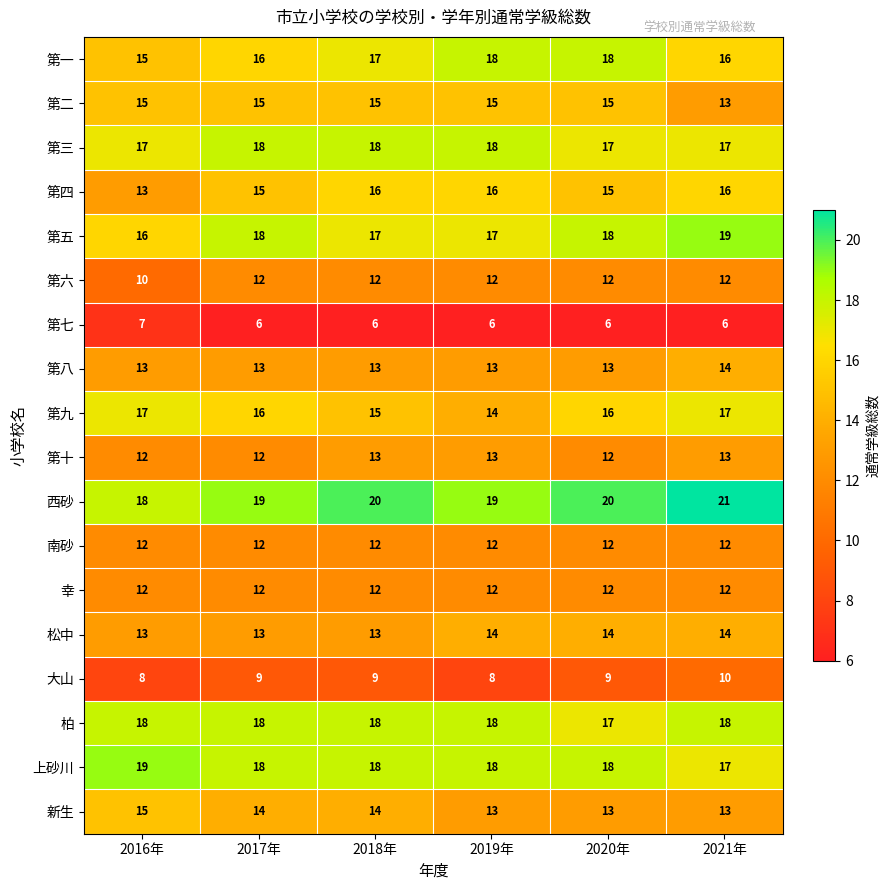

The 第六 series shows 18 at 2017年. True or false?

False